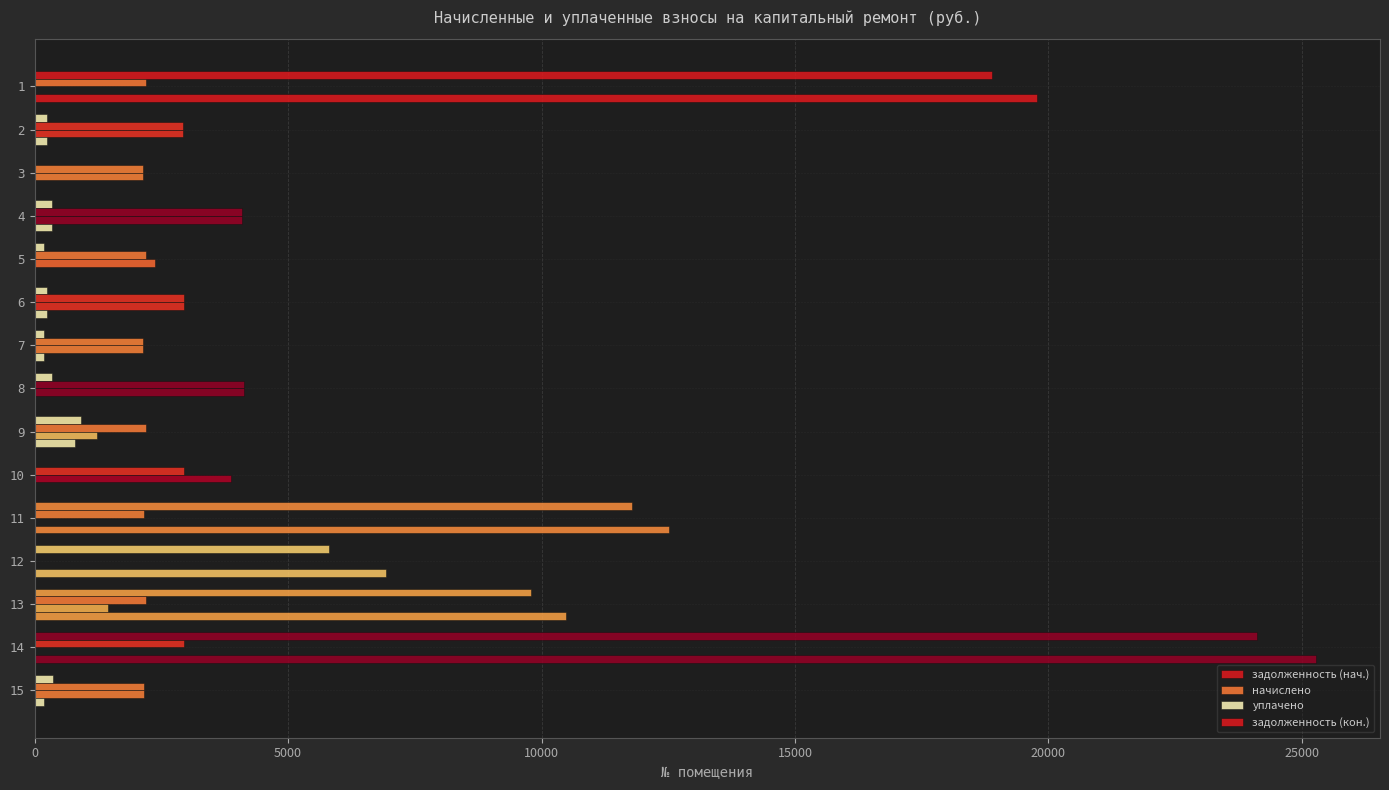

Is it true that начислено equals 1196.6 at 8?

False